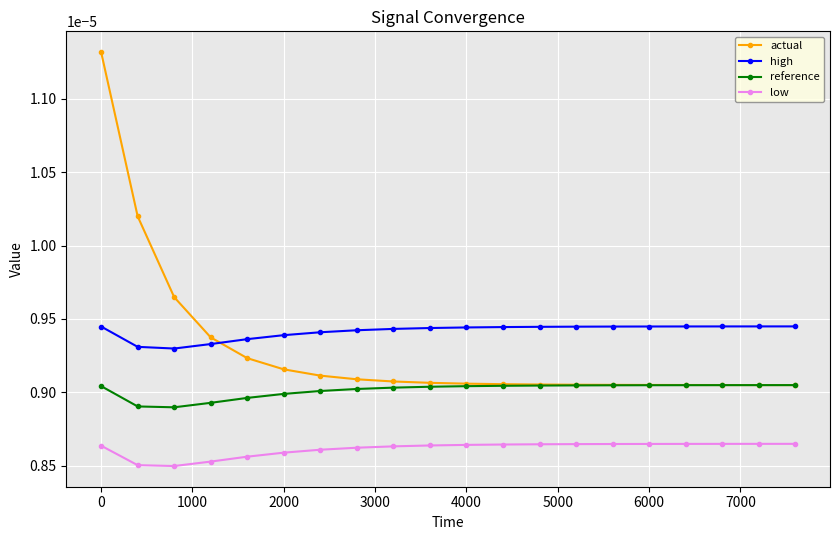

Which series has the largest total across all categories?

high